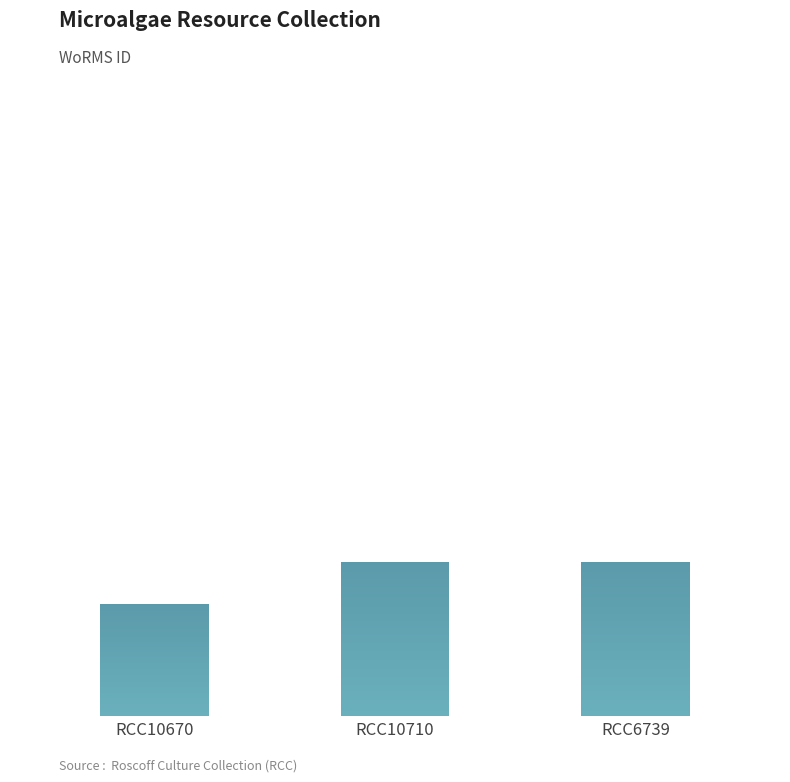

What is the approximate value at RCC6739, to the nearest 10?

145790